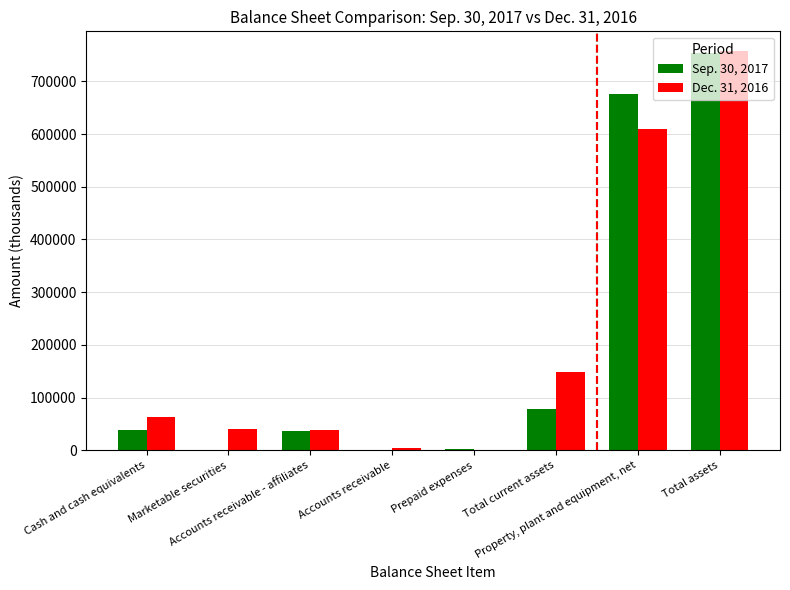

What is the maximum value shown in the chart?

756861